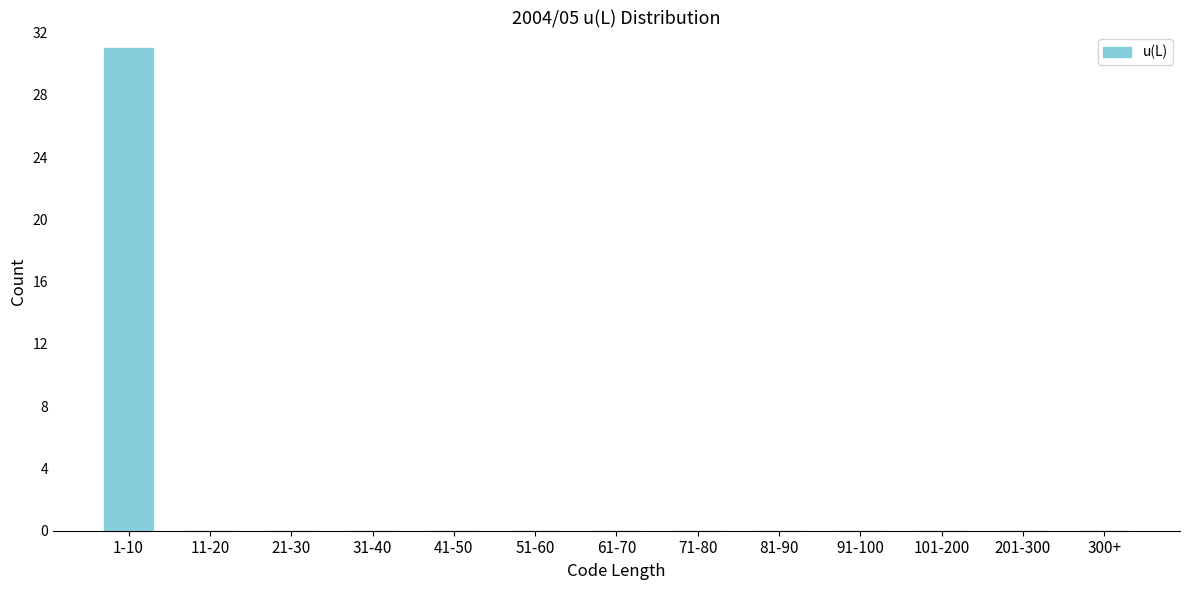

Reading left to right, extract all data points from this chart.

1-10=31	11-20=0	21-30=0	31-40=0	41-50=0	51-60=0	61-70=0	71-80=0	81-90=0	91-100=0	101-200=0	201-300=0	300+=0